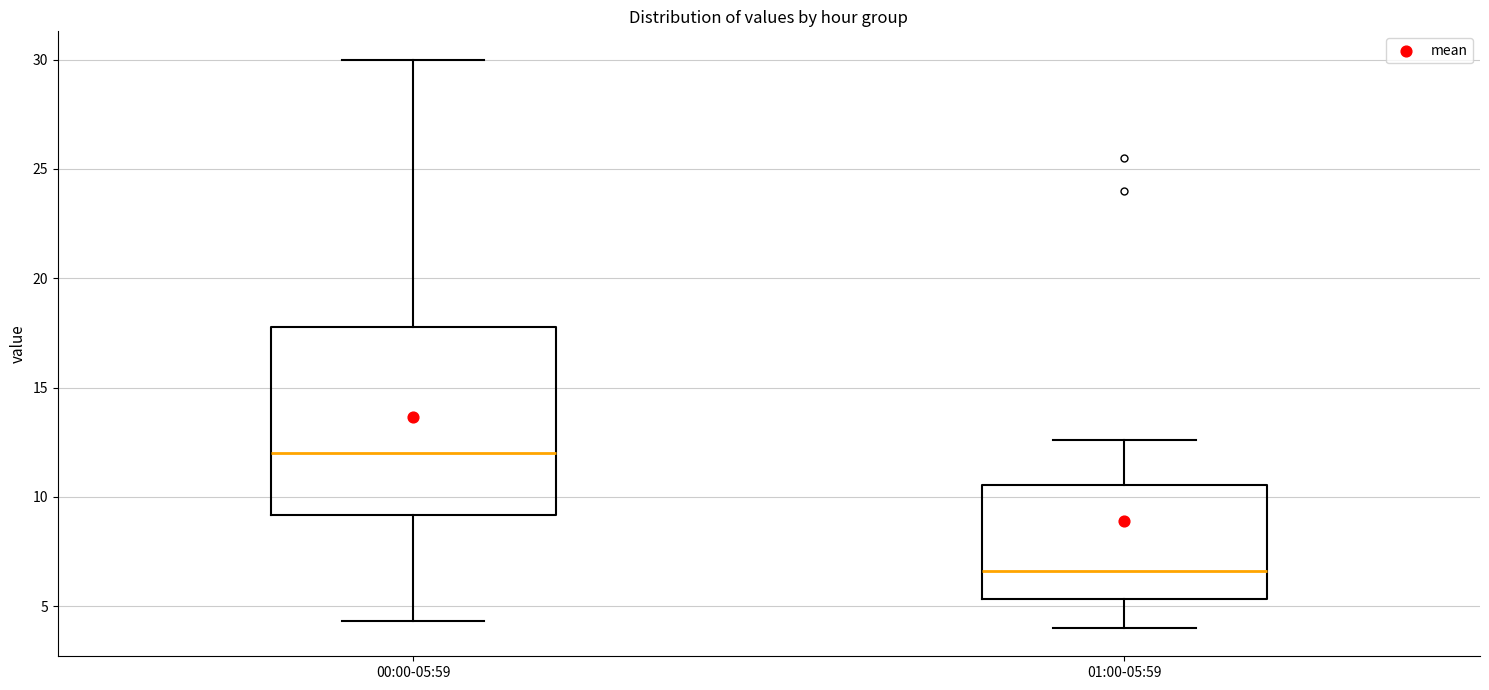

Where does the lower whisker of the box for 01:00-05:59 end on the y-axis? The values are not printed on the chart, so give them approximately, as read against the axis.

4.0